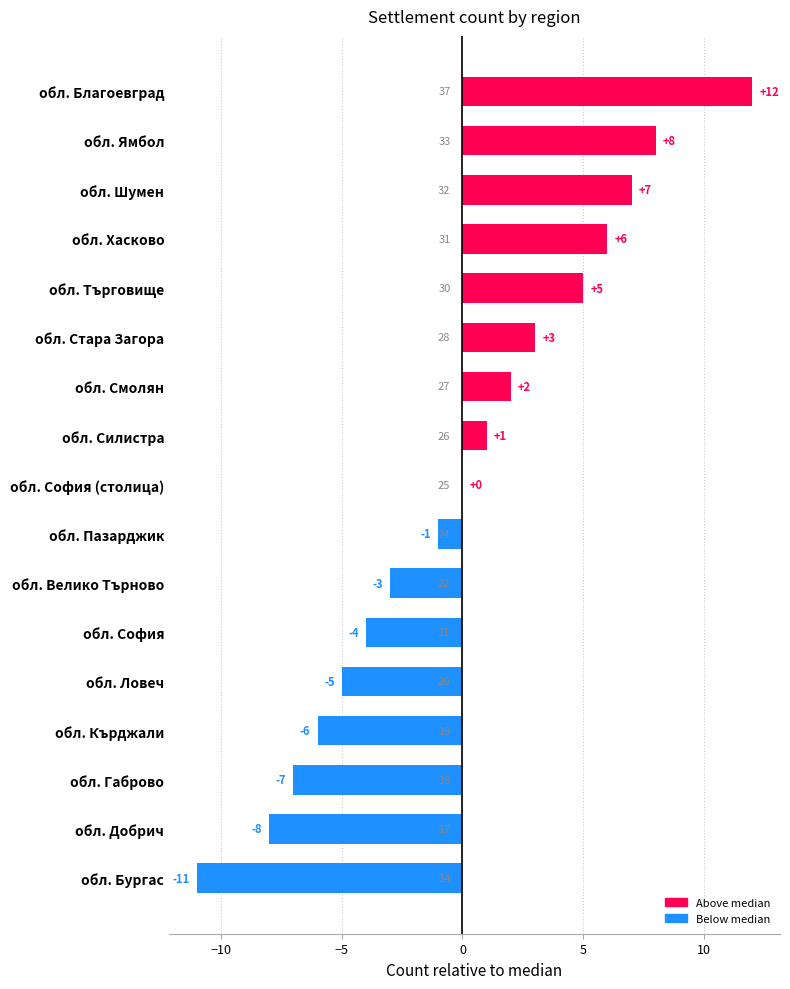

Reading top to bottom, transcribe all the data shown in this chart.

обл. Благоевград=12	обл. Ямбол=8	обл. Шумен=7	обл. Хасково=6	обл. Търговище=5	обл. Стара Загора=3	обл. Смолян=2	обл. Силистра=1	обл. София (столица)=0	обл. Пазарджик=-1	обл. Велико Търново=-3	обл. София=-4	обл. Ловеч=-5	обл. Кърджали=-6	обл. Габрово=-7	обл. Добрич=-8	обл. Бургас=-11